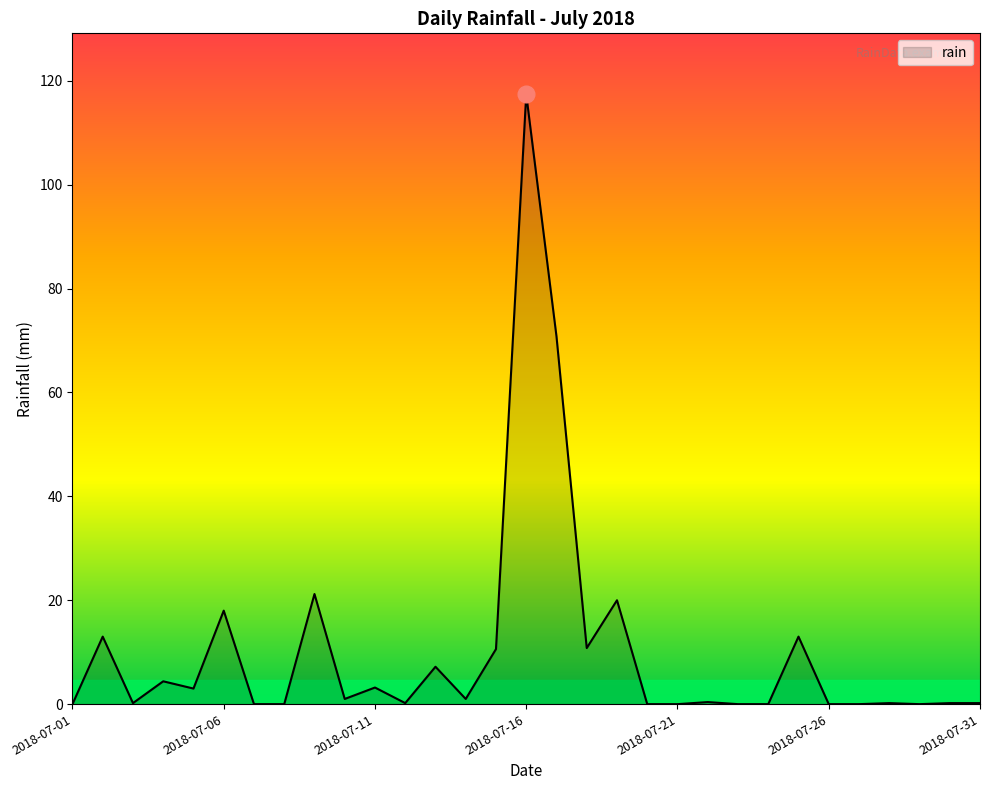

What is the difference between the maximum and minimum values?

117.4